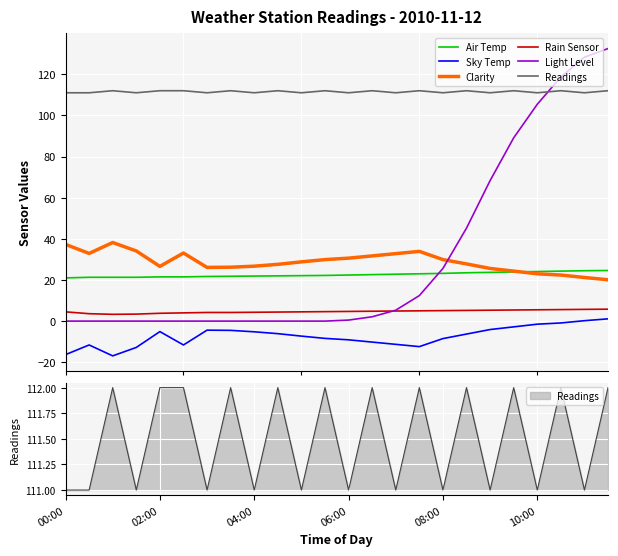

How many data points in Rain Sensor are less than 4?

4